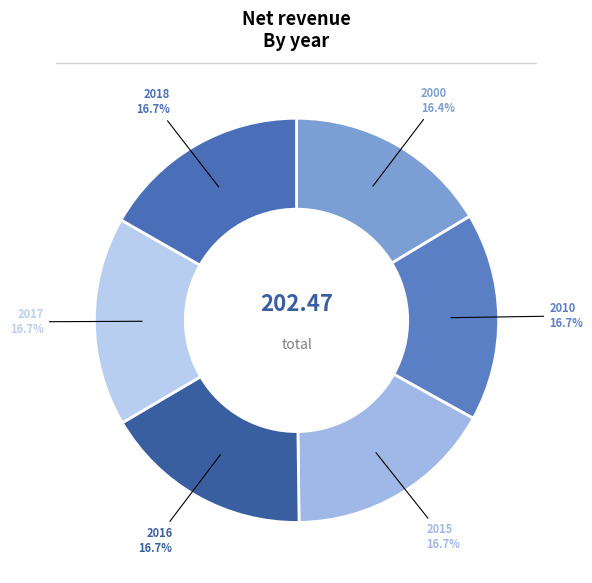

Is there a majority slice in this chart?

No